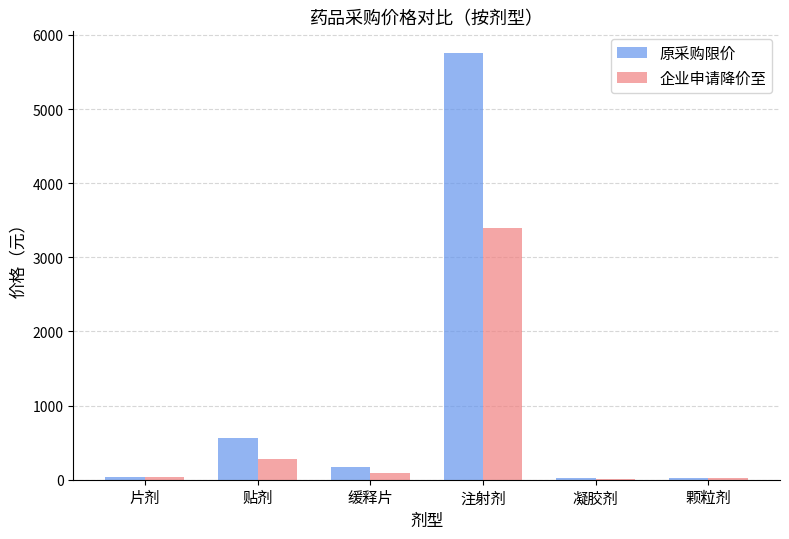

Between 贴剂 and 注射剂, which series saw the biggest shift?

原采购限价